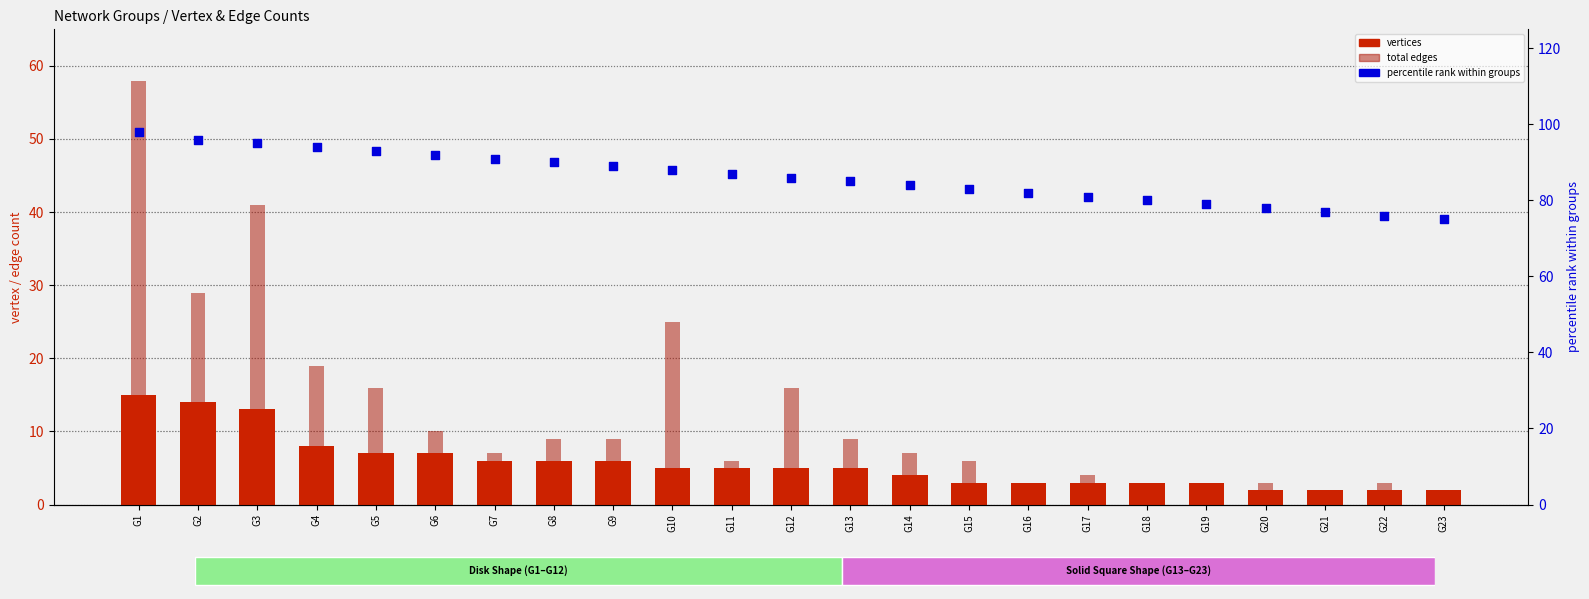

Is the value of vertices at G4 greater than the value of percentile rank at G15?

No